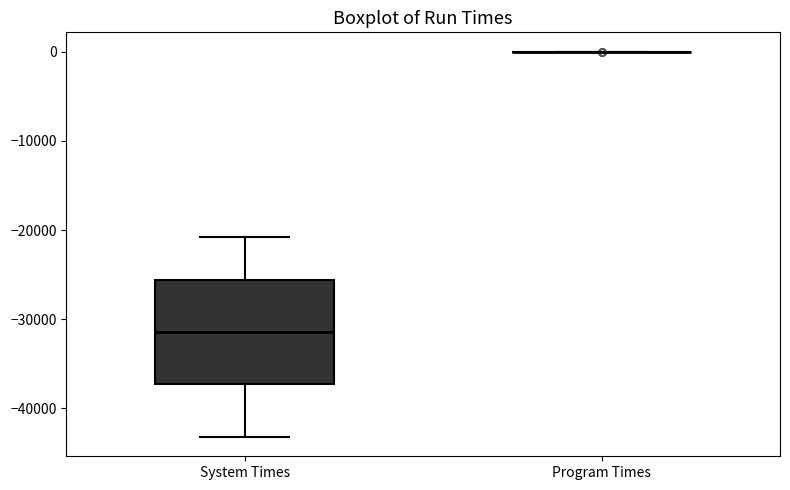

Comparing the boxes themselves (not the whiskers), which one is the tallest?

System Times